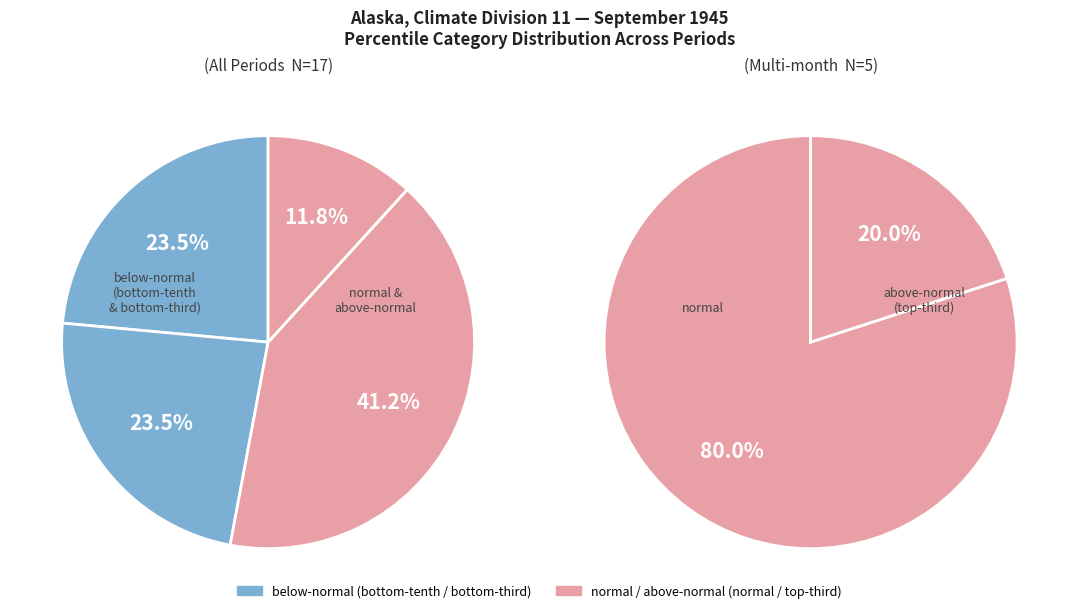

How many slices are in this pie chart?

4